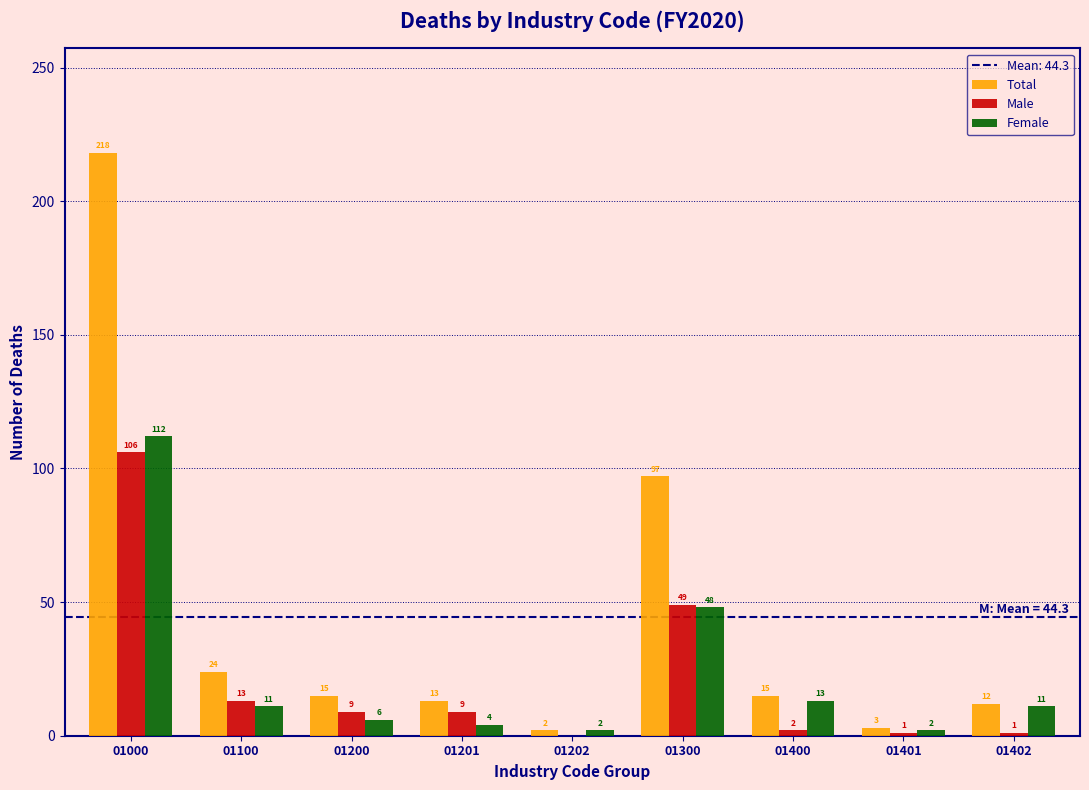

Reading left to right, transcribe all the data shown in this chart.

Total: 01000=218	01100=24	01200=15	01201=13	01202=2	01300=97	01400=15	01401=3	01402=12
Male: 01000=106	01100=13	01200=9	01201=9	01202=0	01300=49	01400=2	01401=1	01402=1
Female: 01000=112	01100=11	01200=6	01201=4	01202=2	01300=48	01400=13	01401=2	01402=11